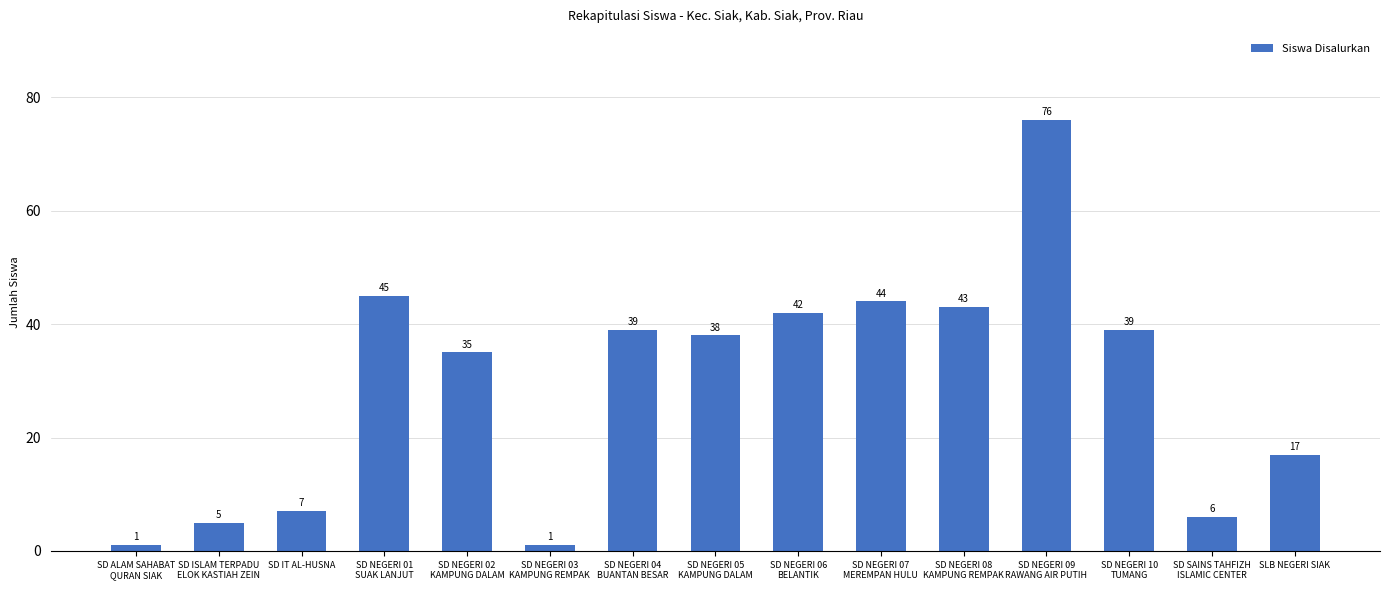

How many data points are less than 38?

7